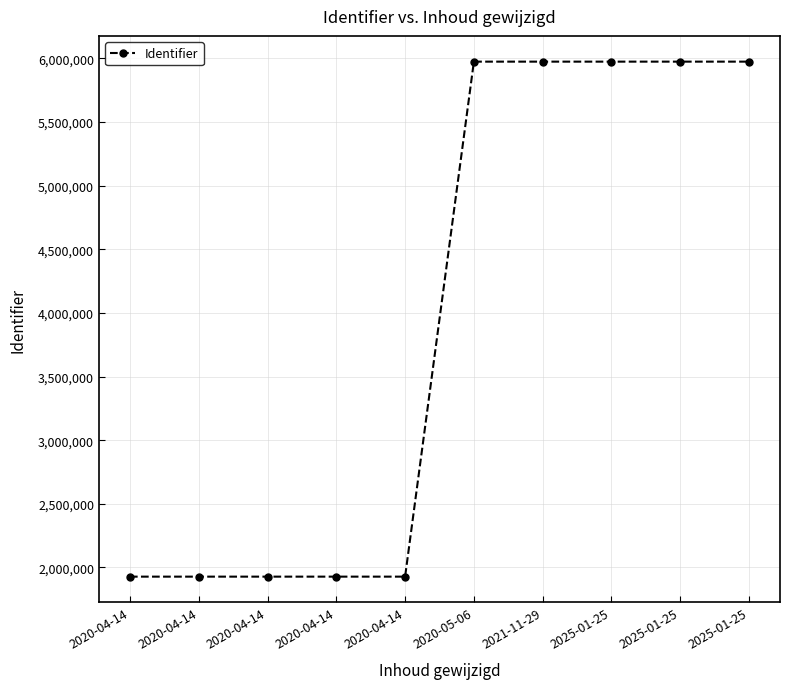

Reading left to right, what are all the values shown in this chart?

2020-04-14=1927978	2020-04-14=1927979	2020-04-14=1927987	2020-04-14=1927995	2020-04-14=1927997	2020-05-06=5974906	2021-11-29=5974907	2025-01-25=5974908	2025-01-25=5974917	2025-01-25=5974918